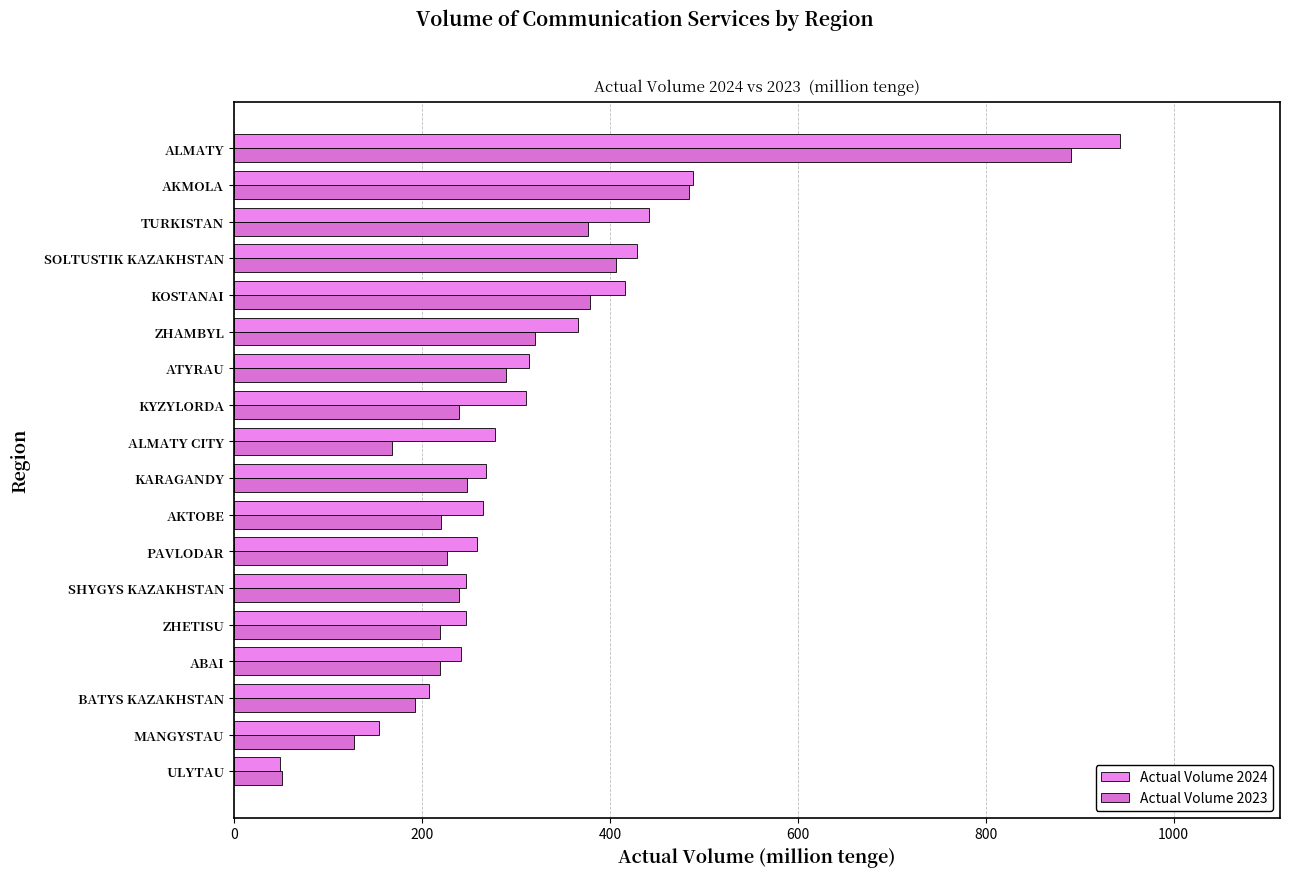

How many data points in Actual Volume 2024 are less than 277?

9